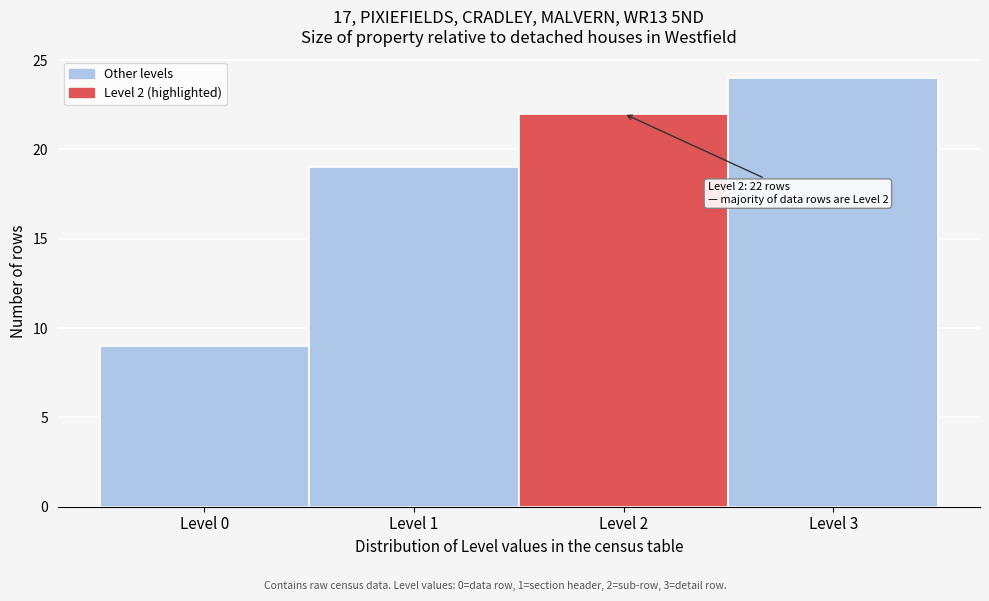

Over which range of the x-axis is the bar tallest?

2.5 to 3.5